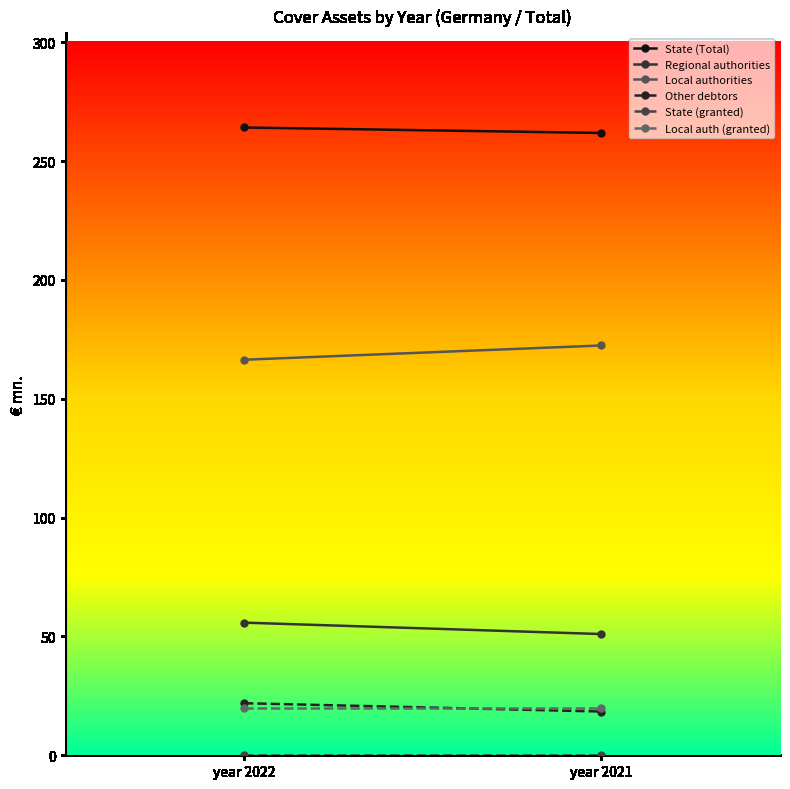

Between year 2021 and year 2022, which is larger?

year 2022